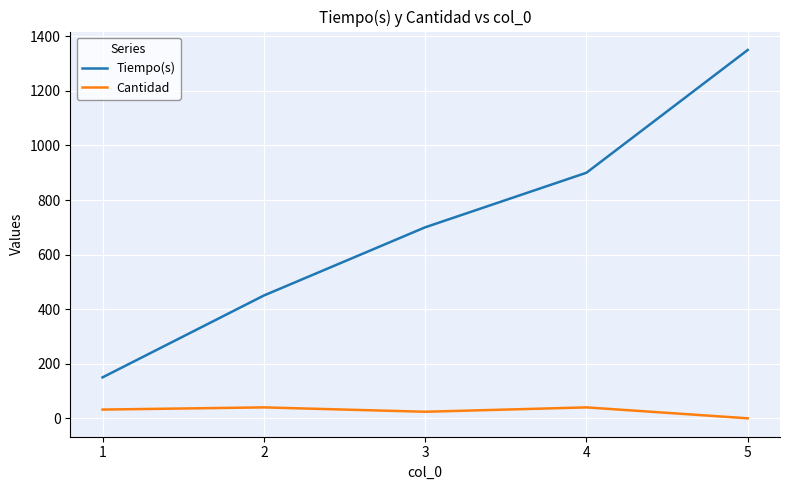

True or false: Cantidad and Tiempo(s) cross at least once.

False